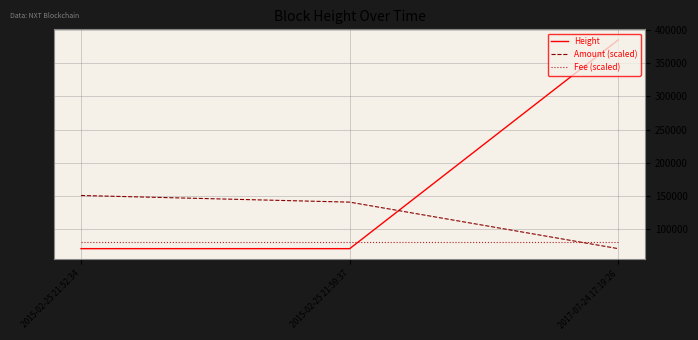

What is the sum of all Height values?

527059